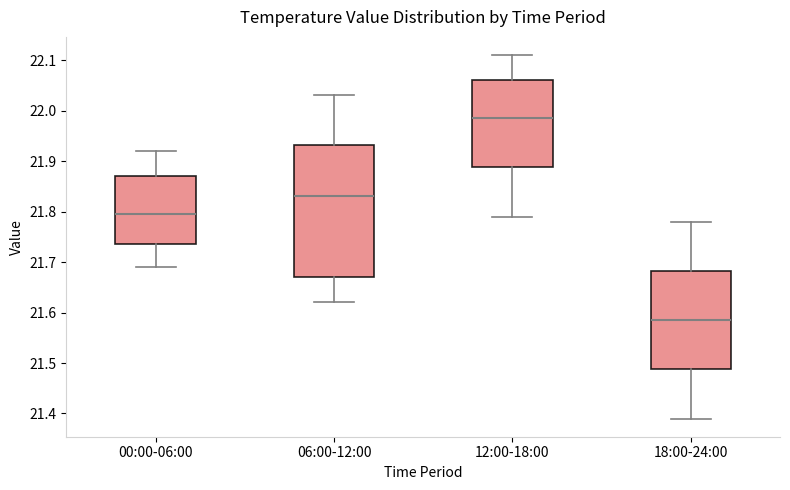

Where is the upper edge of the box for 00:00-06:00 on the y-axis? The values are not printed on the chart, so give them approximately, as read against the axis.

21.87